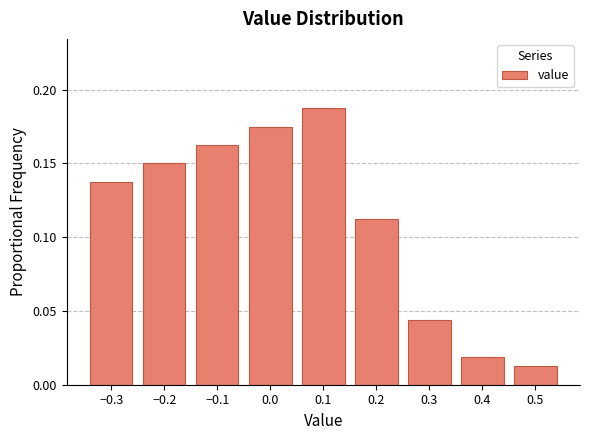

Reading left to right, list every bar in this chart as the range it spans on the x-axis followed by its height. The values are not printed on the chart, so give them approximately, as read against the axis.

-0.35 to -0.25: 0.140
-0.25 to -0.15: 0.150
-0.15 to -0.05: 0.165
-0.05 to 0.05: 0.175
0.05 to 0.15: 0.190
0.15 to 0.25: 0.115
0.25 to 0.35: 0.045
0.35 to 0.45: 0.020
0.45 to 0.55: 0.015